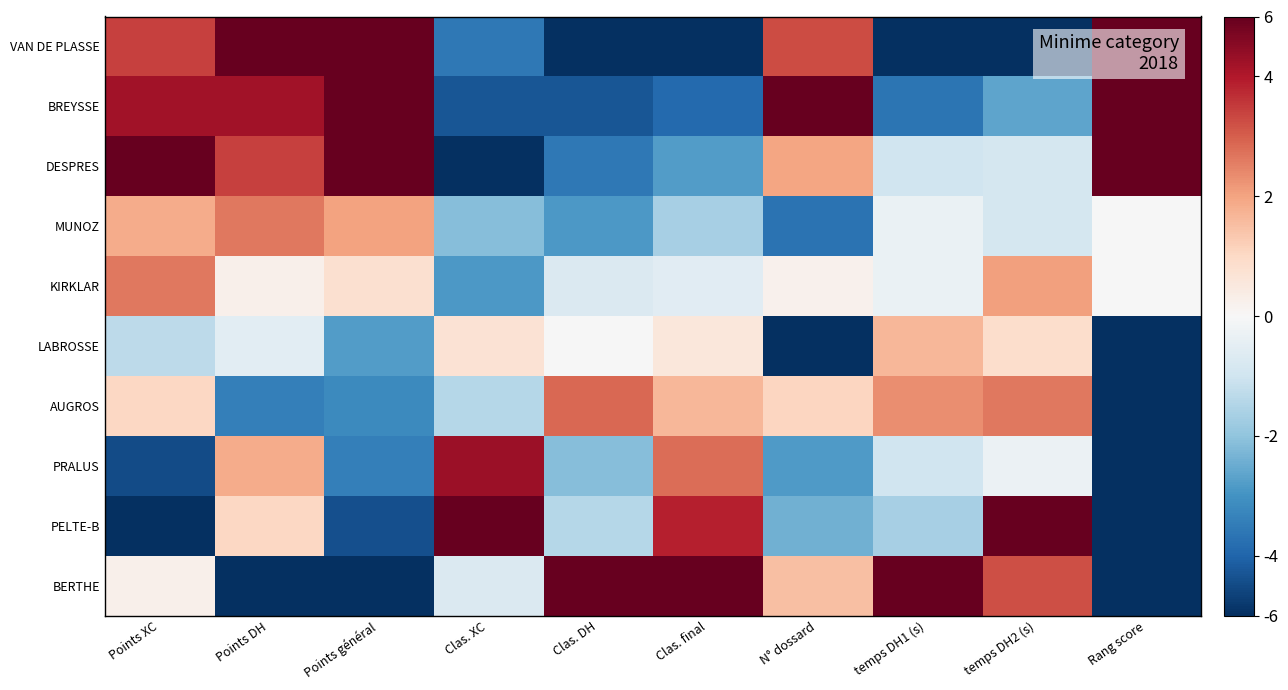

How many series are shown in this chart?

10